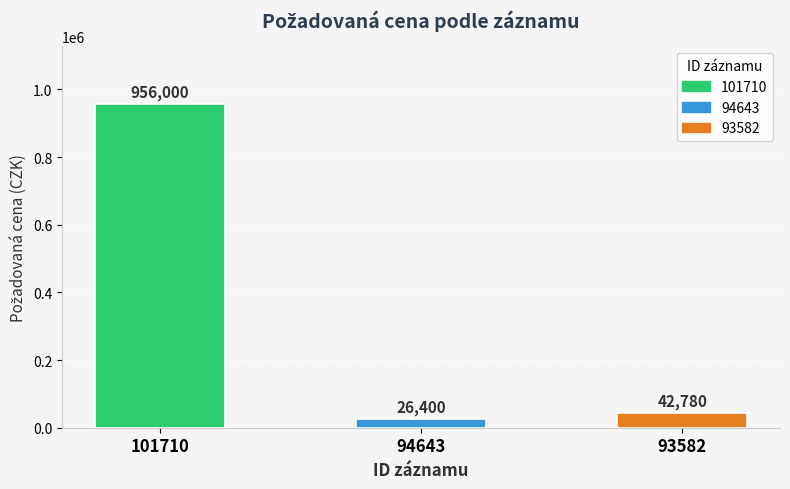

Rank the categories by value from lowest to highest.

94643, 93582, 101710